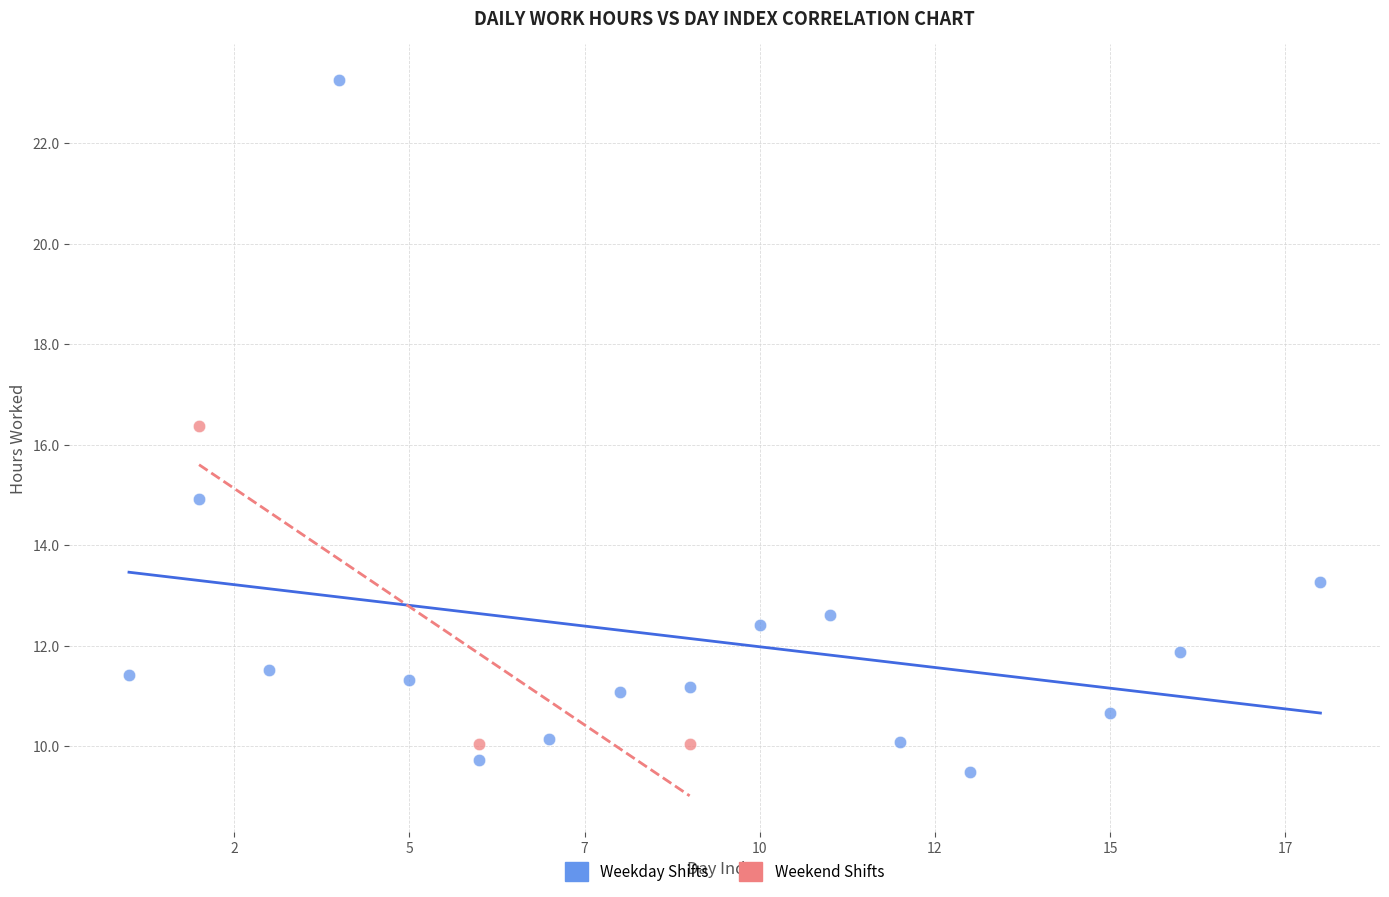

What are all the series names shown in the legend?

Weekday Shifts, Weekend Shifts